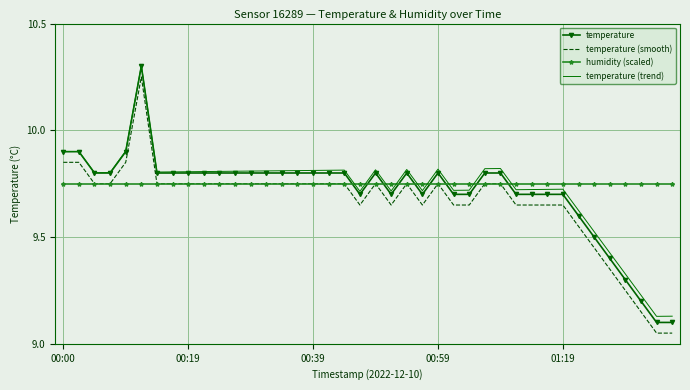

What is the highest value of the temperature (trend) series?

10.3